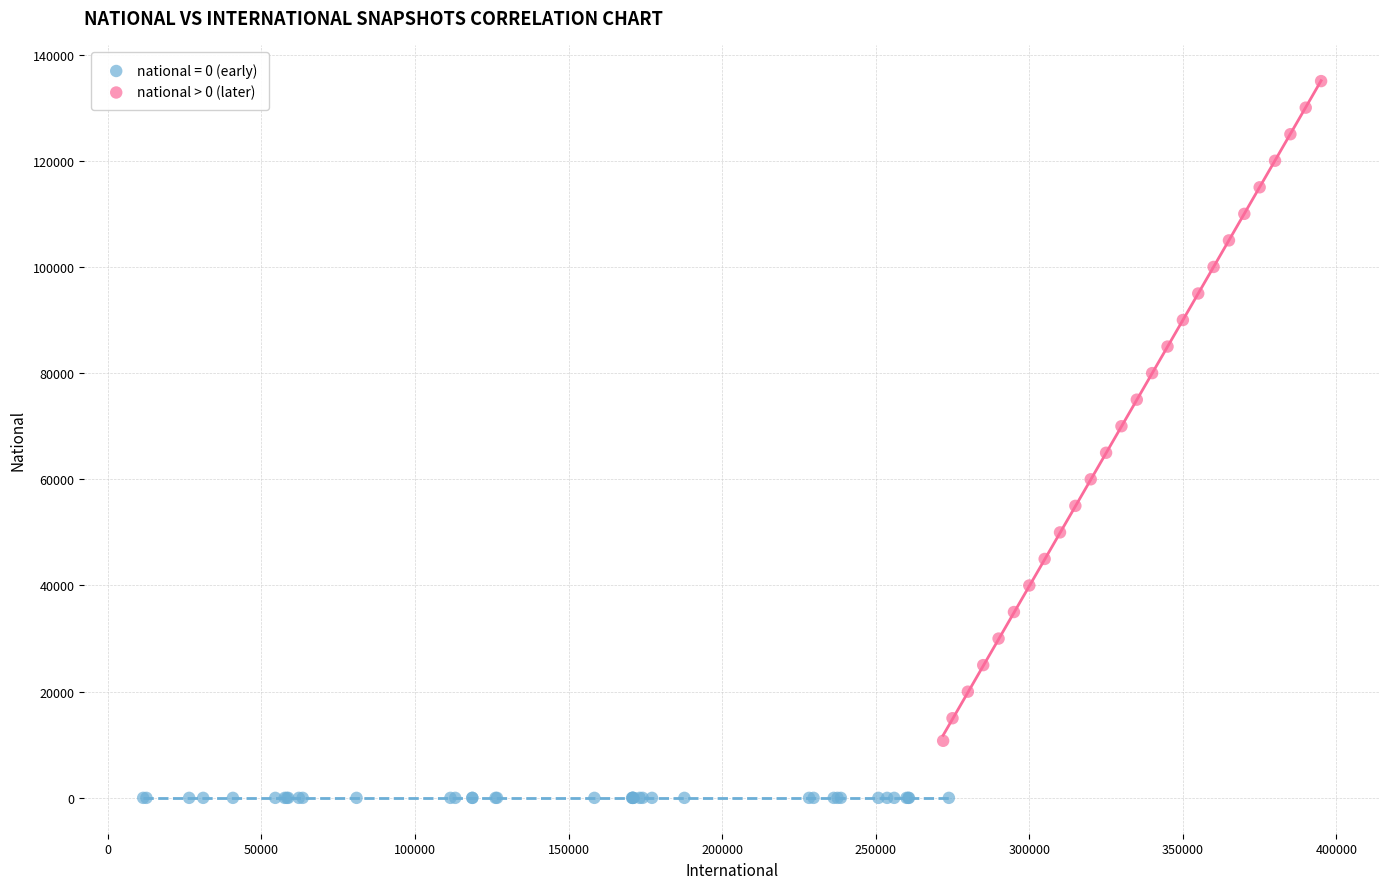

Which series contains the lowest Y value?

national = 0 (early)